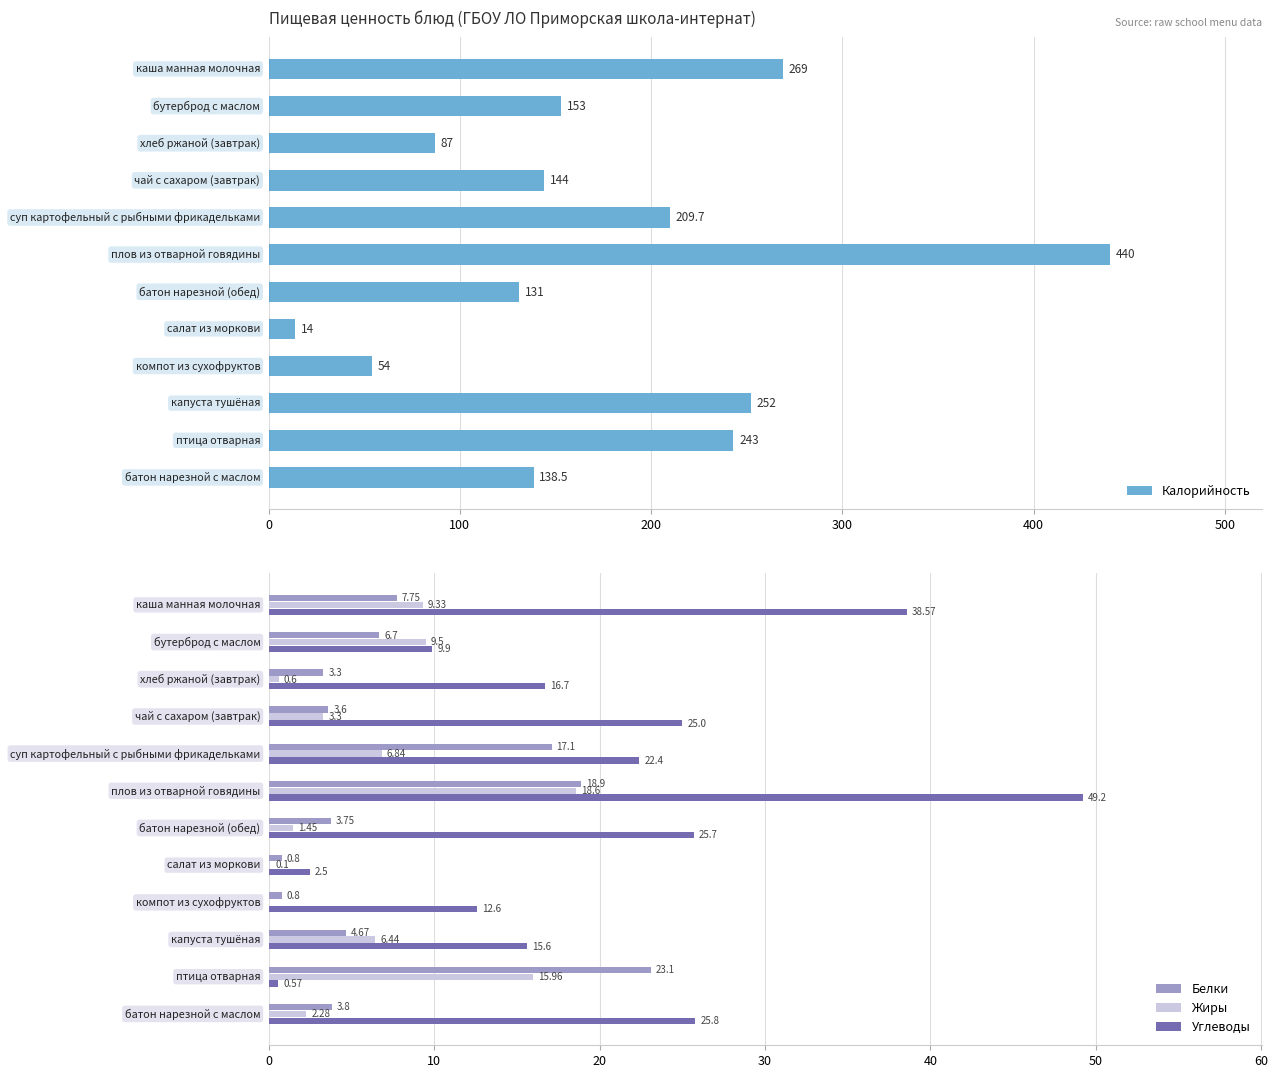

What is the difference between the maximum and minimum values in the Углеводы series?

48.6